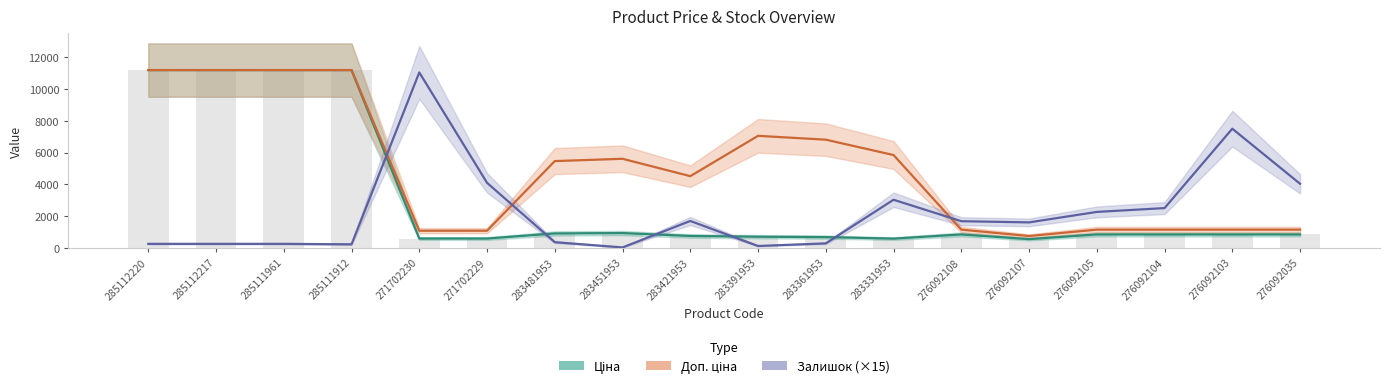

Reading left to right, transcribe all the data shown in this chart.

Ціна: 285112220=11188.2	285112217=11188.2	285111961=11188.2	285111912=11188.2	271702230=589.9	271702229=589.9	283481953=910.4	283451953=934.5	283421953=752.2	283391953=705.1	283361953=681.0	283331953=584.4	276092108=848.4	276092107=551.5	276092105=848.4	276092104=848.4	276092103=848.4	276092035=848.4
Доп. ціна: 285112220=11188.2	285112217=11188.2	285111961=11188.2	285111912=11188.2	271702230=1081.7	271702229=1081.7	283481953=5462.3	283451953=5607.2	283421953=4513.3	283391953=7051.3	283361953=6809.8	283331953=5843.9	276092108=1149.7	276092107=747.0	276092105=1149.7	276092104=1149.7	276092103=1149.7	276092035=1149.7
Залишок (×15): 285112220=255.0	285112217=255.0	285111961=255.0	285111912=225.0	271702230=11040.0	271702229=4095.0	283481953=360.0	283451953=30.0	283421953=1695.0	283391953=120.0	283361953=285.0	283331953=3030.0	276092108=1680.0	276092107=1605.0	276092105=2265.0	276092104=2505.0	276092103=7500.0	276092035=4035.0